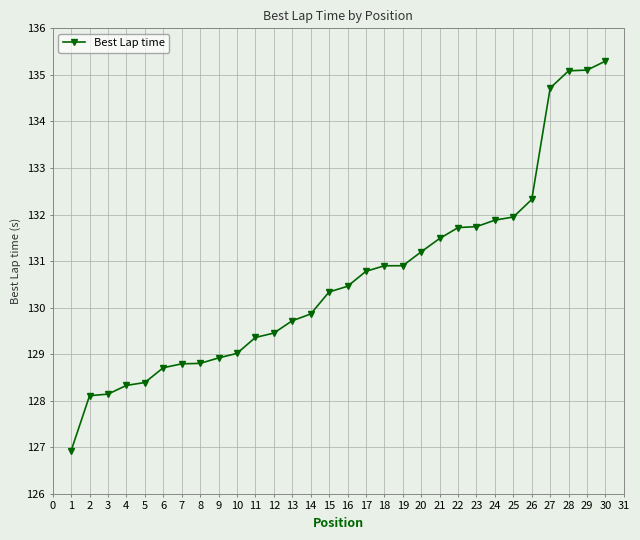

How many data points are above 130?

16